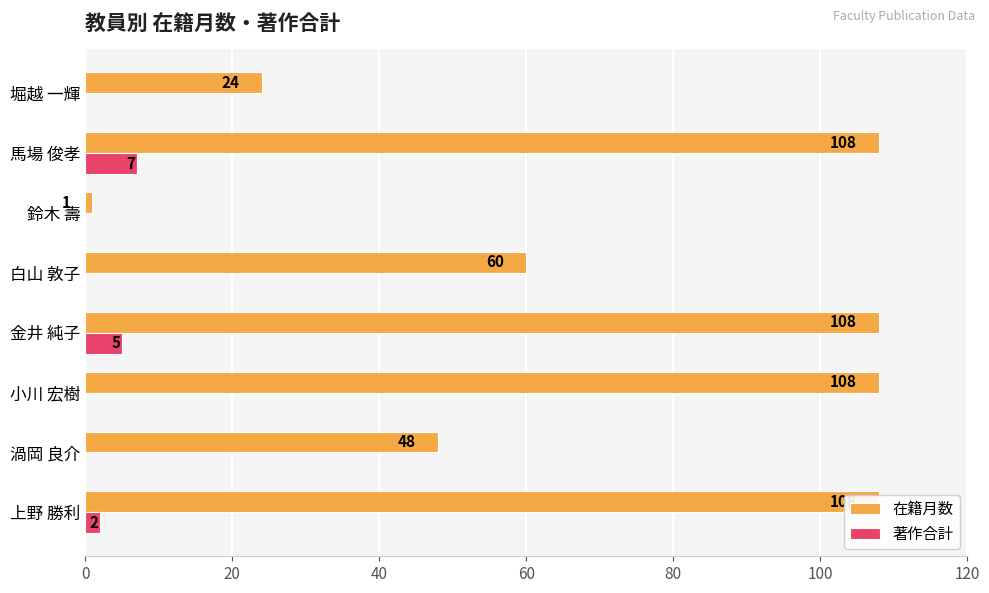

Are the bars grouped side by side (vs. stacked)?

Yes